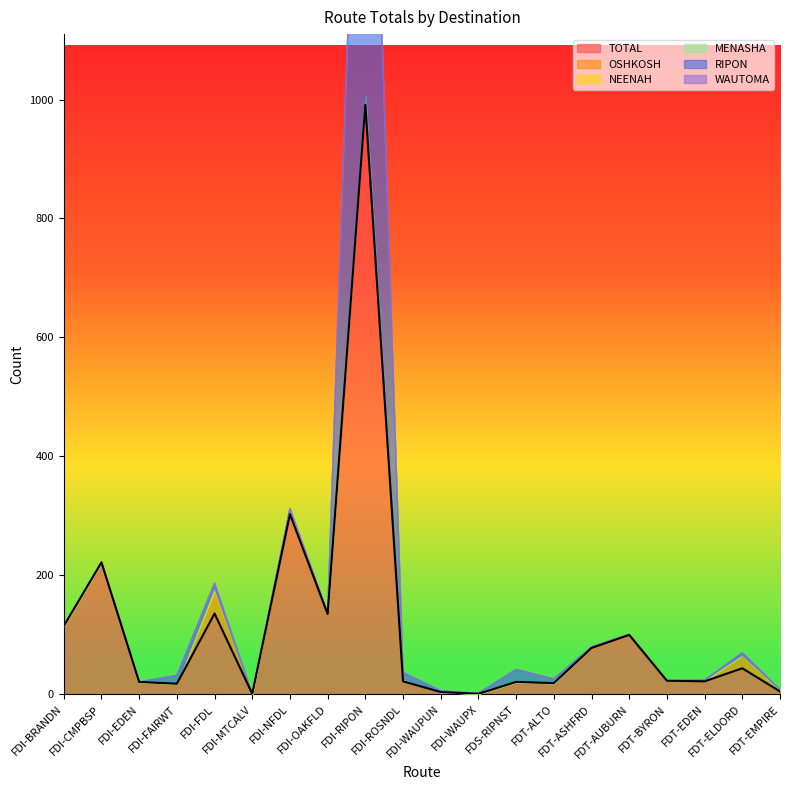

Between which two adjacent categories do MENASHA and RIPON first intersect?

FDT-EDEN and FDT-ELDORD